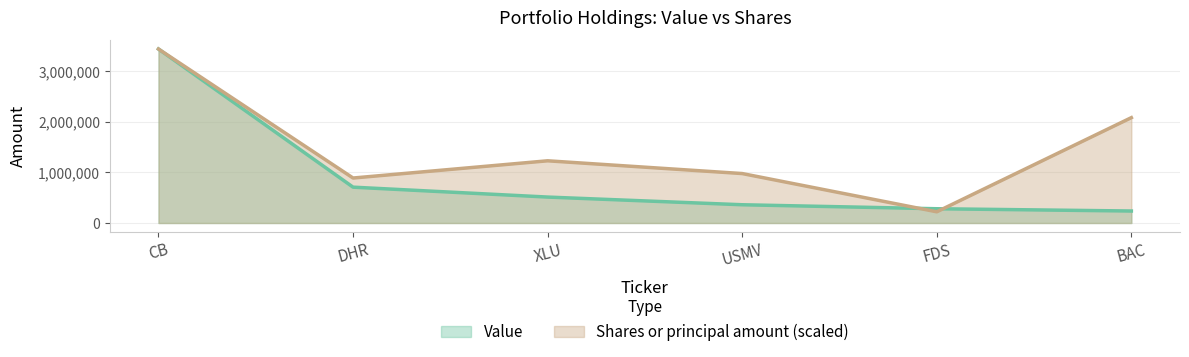

True or false: Shares or principal amount has a value of 3442000.0 at CB.

True